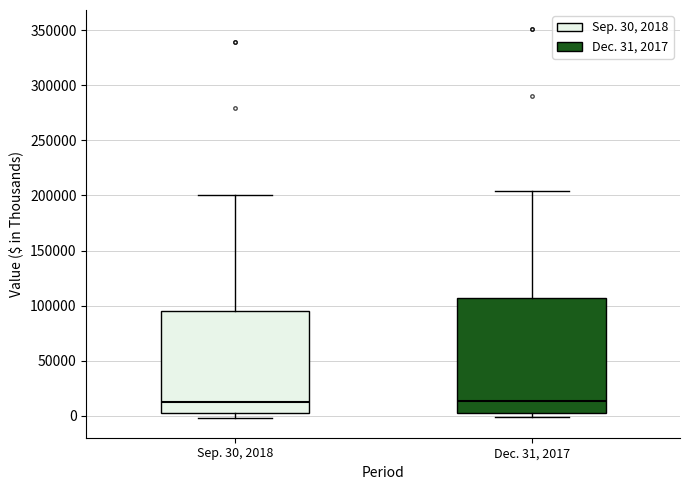

Which box is the tallest, from its lower edge to its upper edge?

Dec. 31, 2017